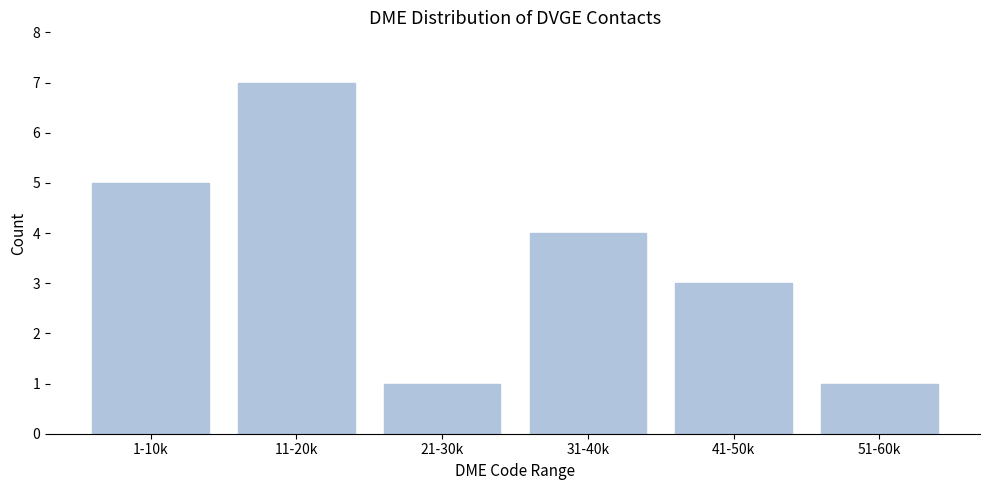

Reading right to left, what are all the values shown in this chart?

1	3	4	1	7	5